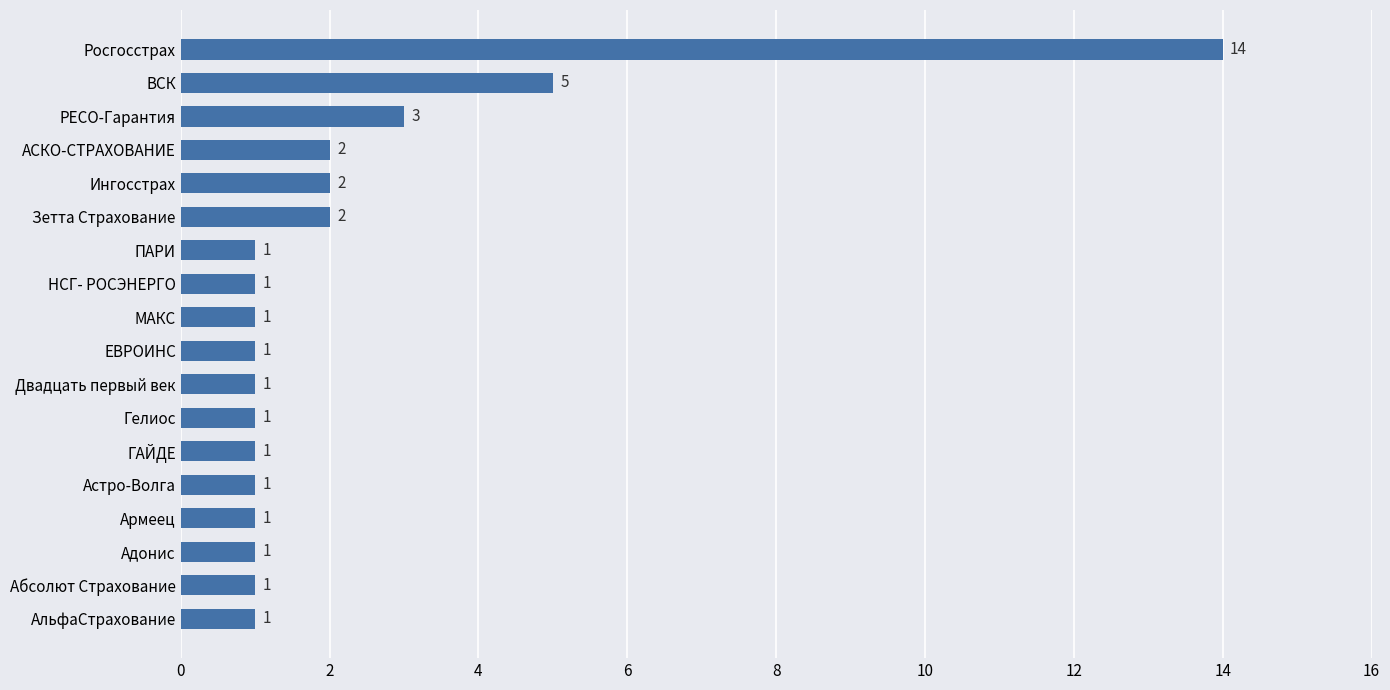

What is the difference between the maximum and second lowest values?

13